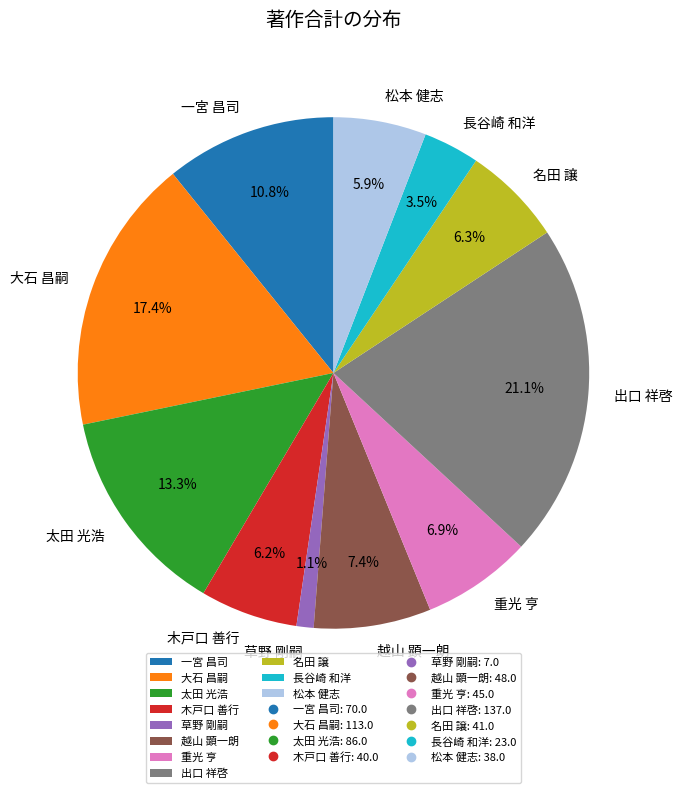

What is the smallest slice in the pie chart?

草野 剛嗣